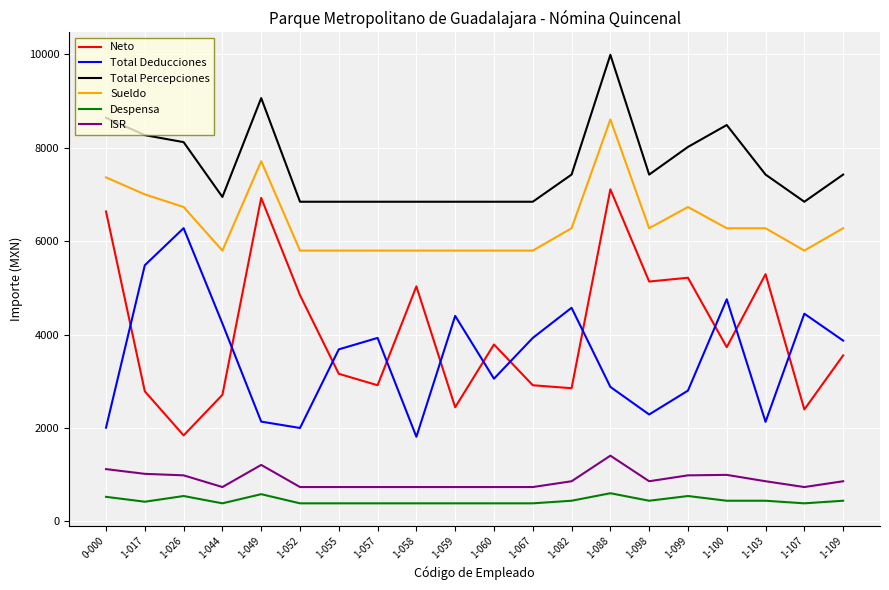

What is the spread (max minus min) of values at 1-052?

6457.3